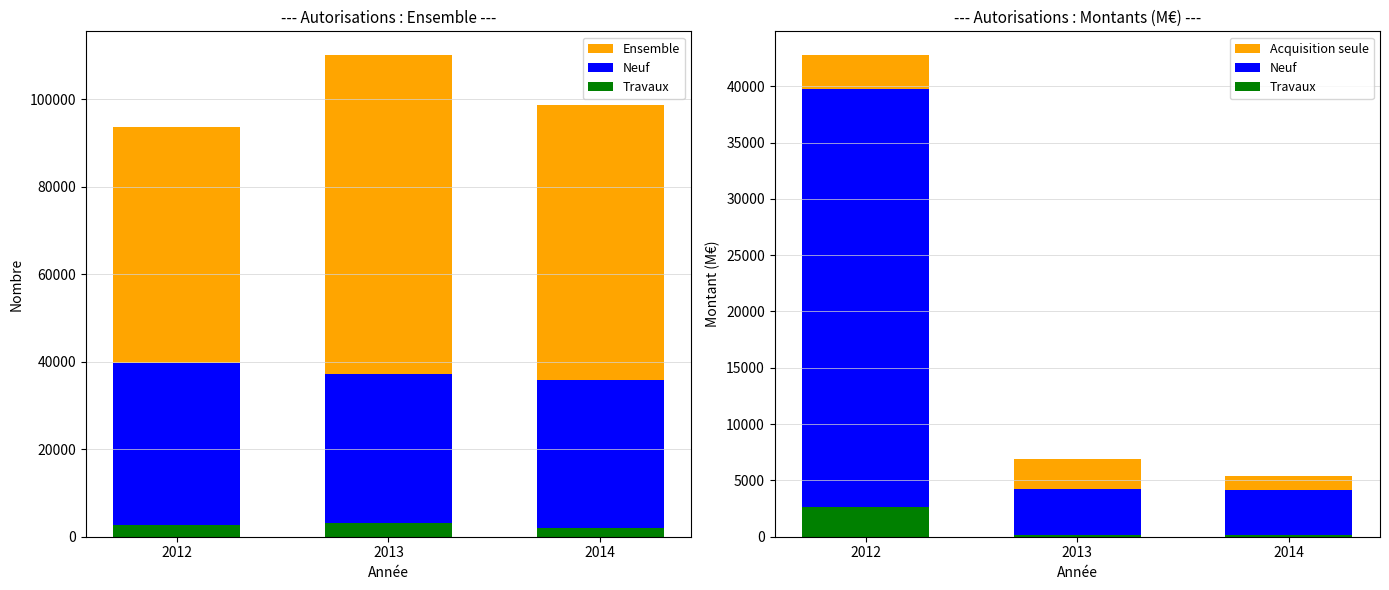

How many values in the Acquisition seule series exceed 6909?

2